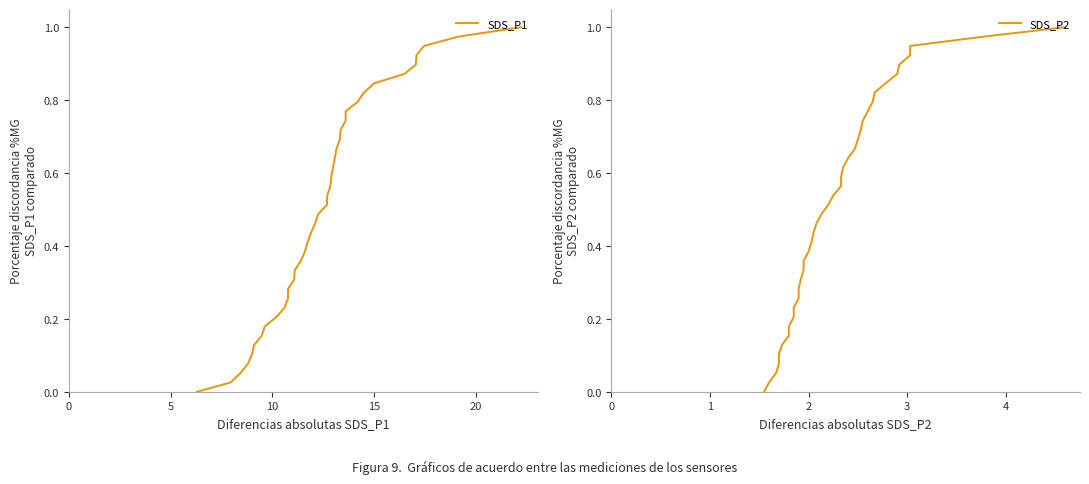

List the series in order of their peak value, highest first.

SDS_P1, SDS_P2